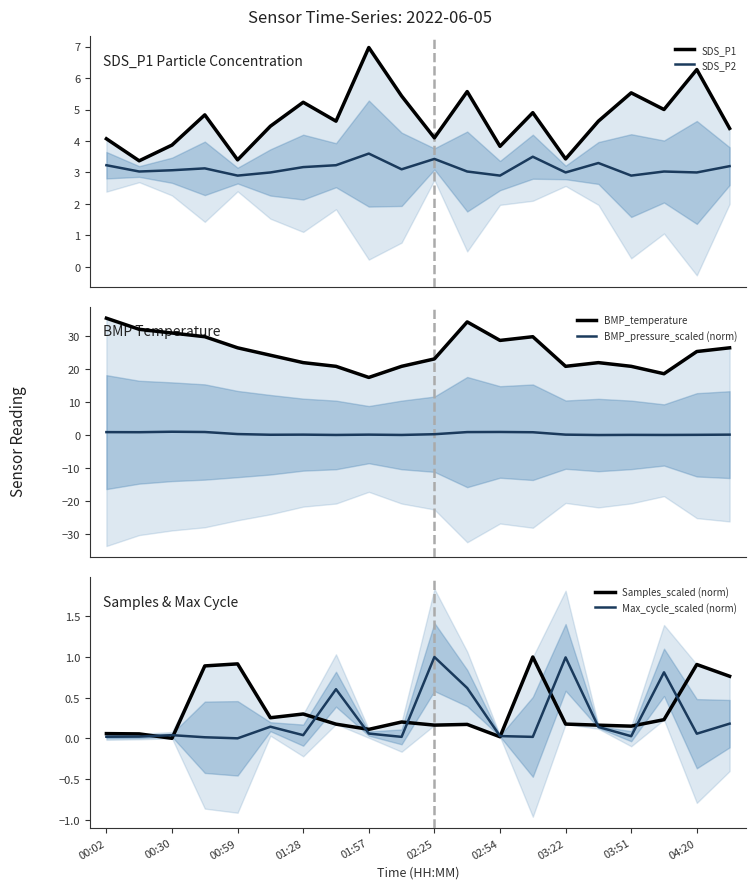

What is the highest value of the BMP_pressure_scaled (norm) series?

1.0